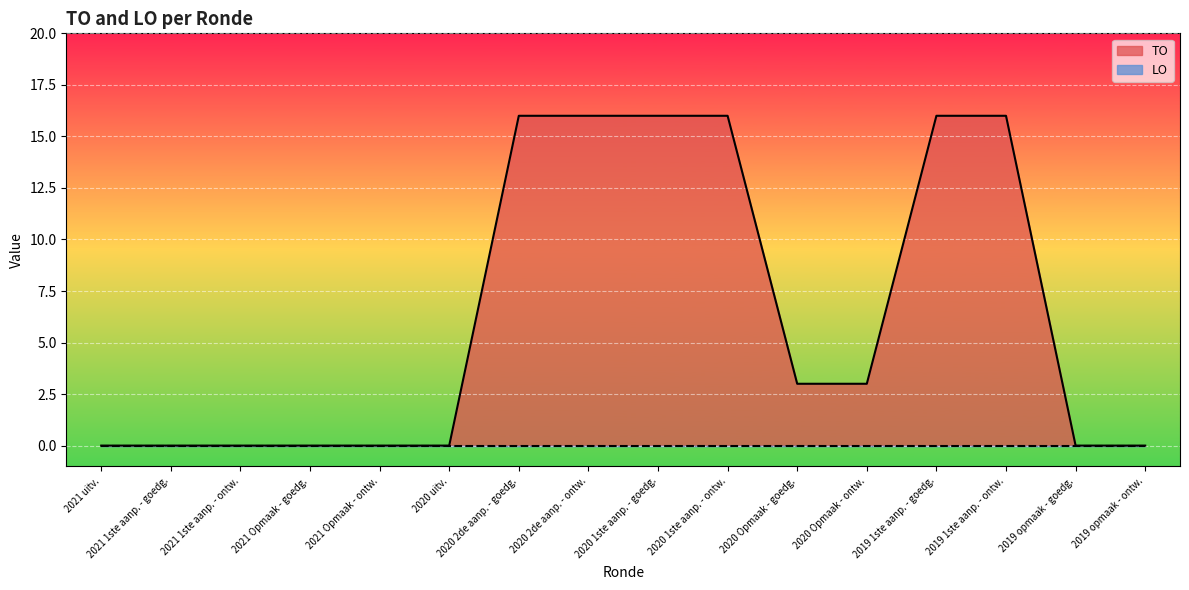

Reading right to left, what are all the values shown in this chart?

0	0	16	16	3	3	16	16	16	16	0	0	0	0	0	0